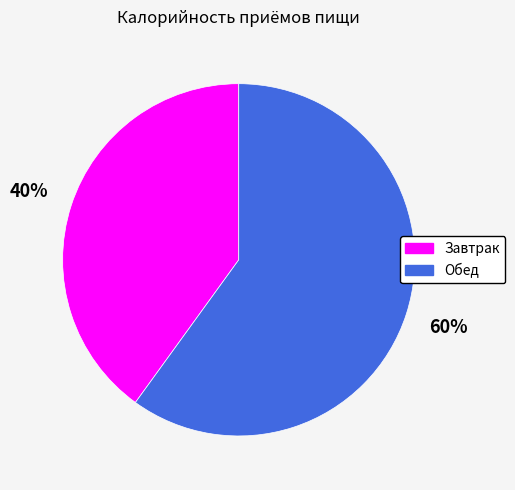

What percentage is the Завтрак slice, to the nearest percent?

40%